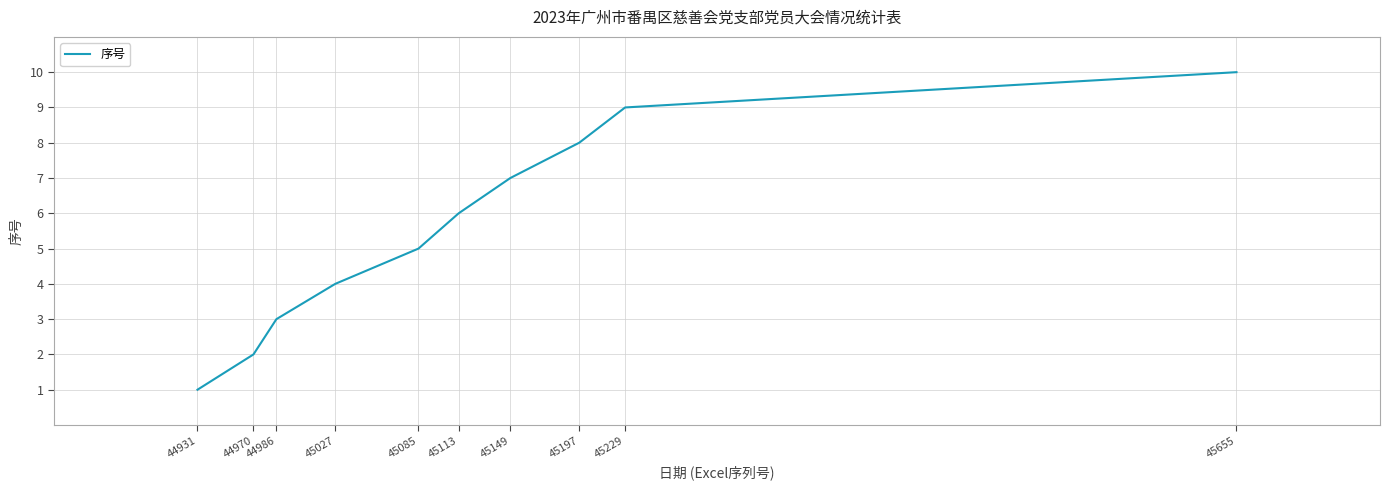

Is it true that the value at 45085 is 1?

False